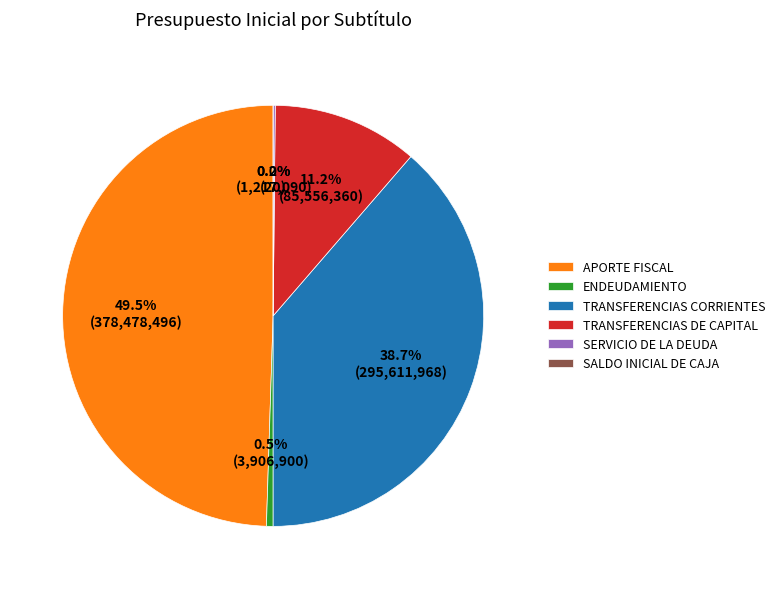

Rank the categories by value from lowest to highest.

SALDO INICIAL DE CAJA, SERVICIO DE LA DEUDA, ENDEUDAMIENTO, TRANSFERENCIAS DE CAPITAL, TRANSFERENCIAS CORRIENTES, APORTE FISCAL